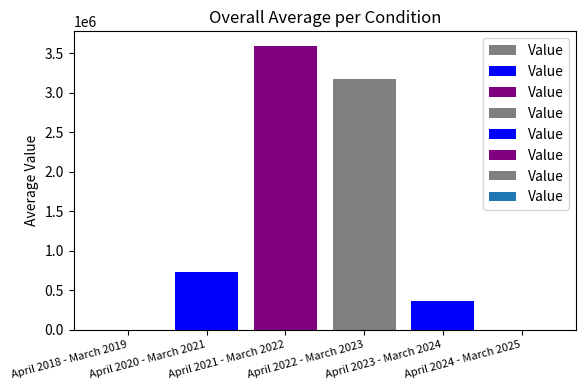

What is the maximum value shown in the chart?

3599341